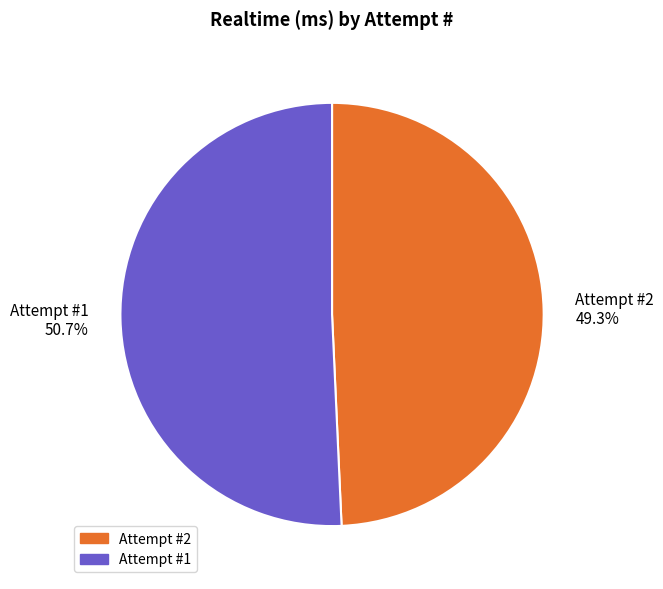

What is the ratio of the value at Attempt #2 49.3% to the value at Attempt #1 50.7%?

1.0